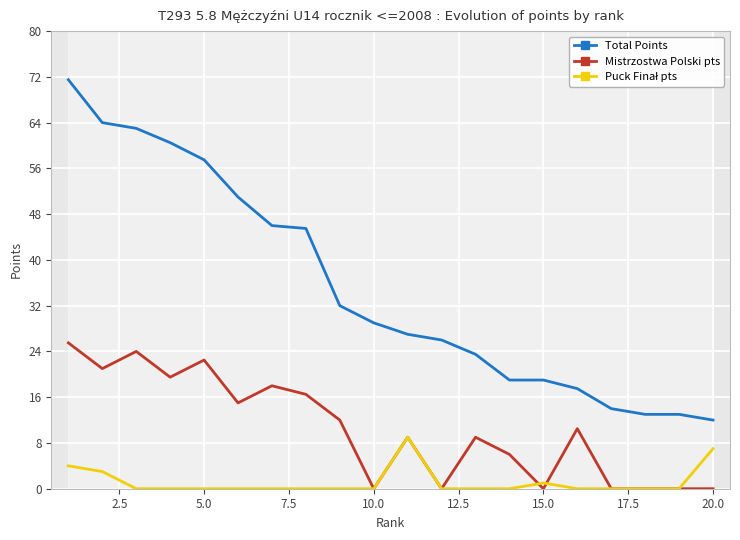

True or false: Mistrzostwa Polski pts and Total Points cross at least once.

False